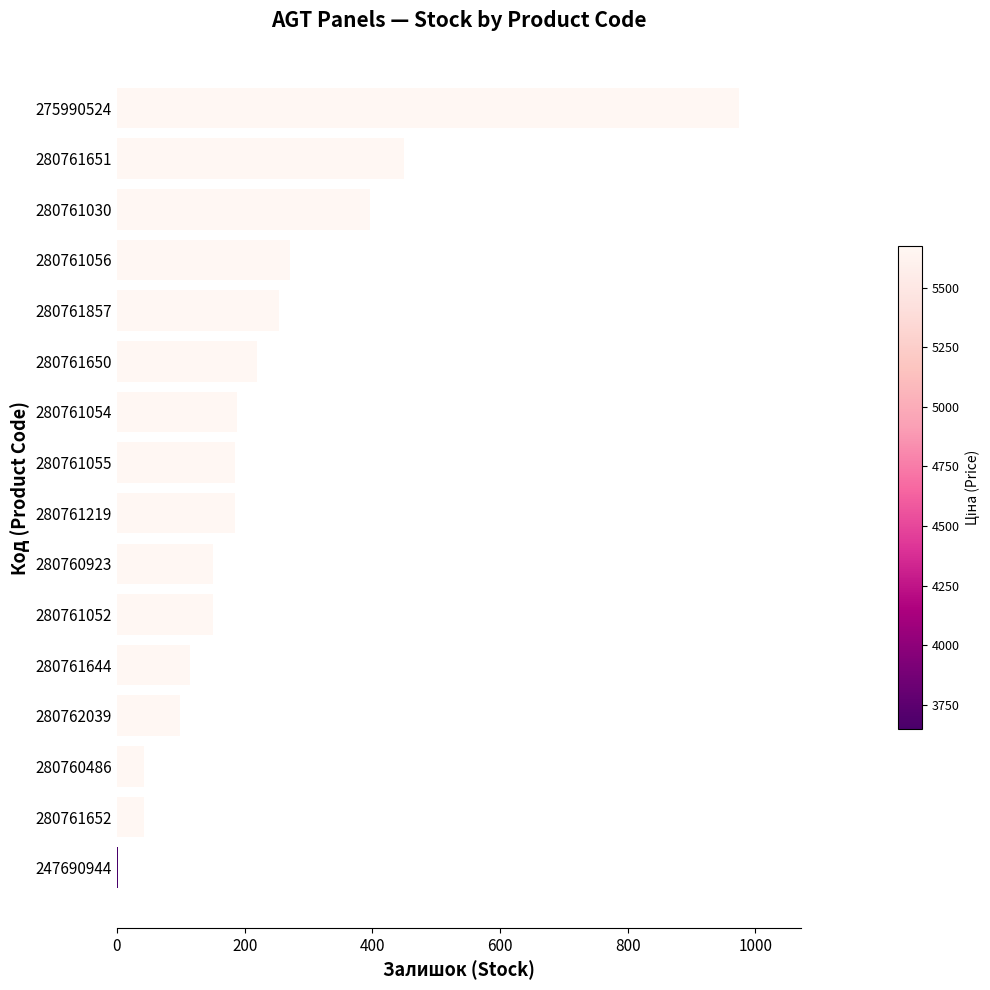

The chart shows a value of 150 at 280761052. True or false?

True